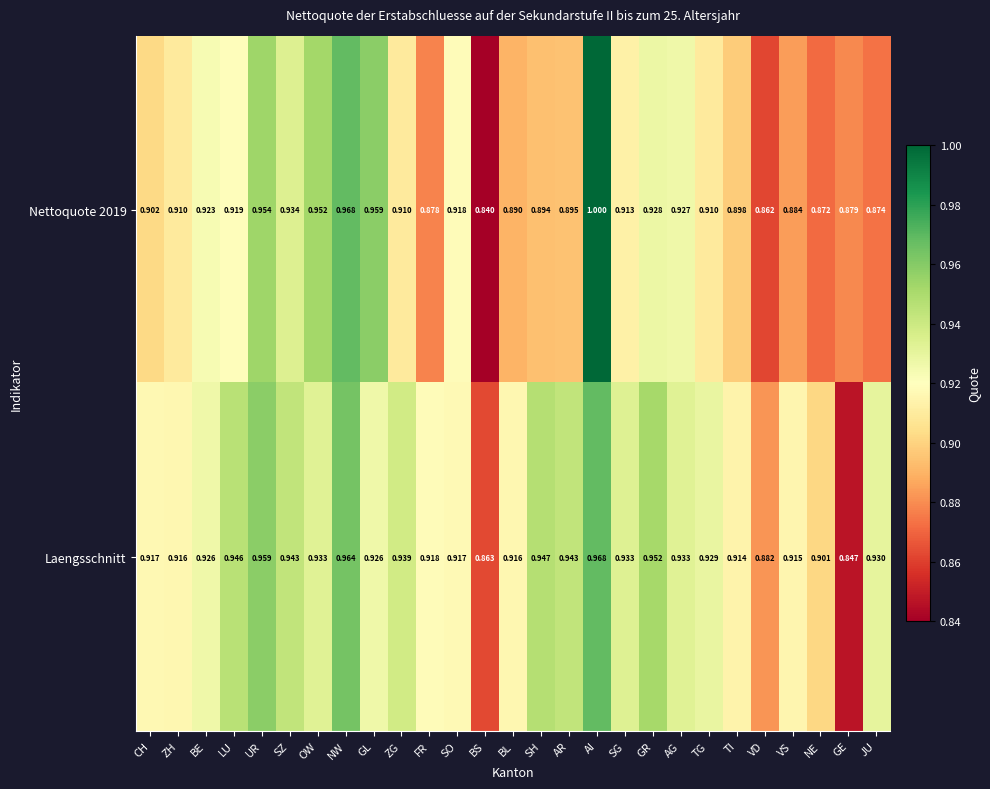

What is the maximum value shown in the chart?

1.0